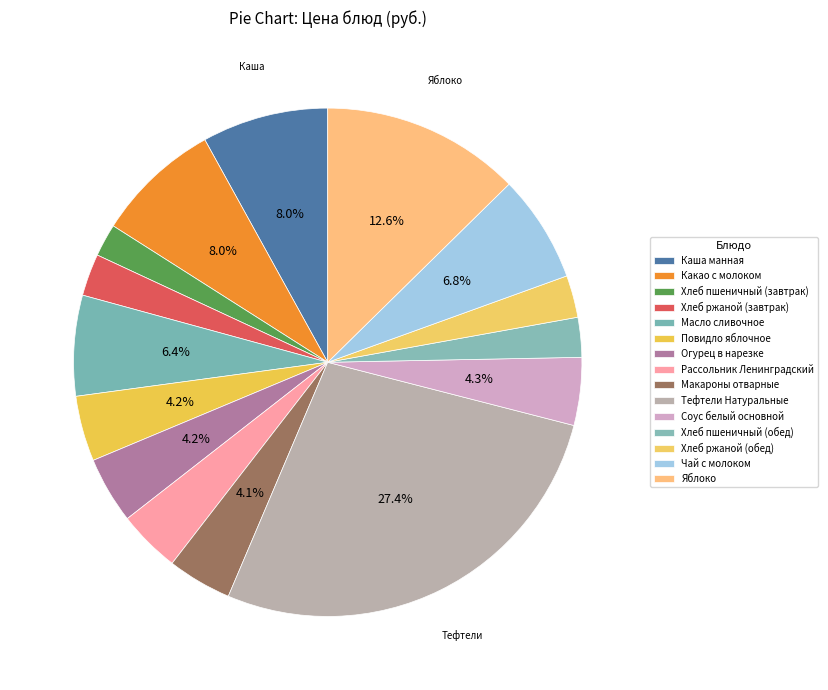

To the nearest percent, what is the difference between the largest and smallest slice percentages?

25%